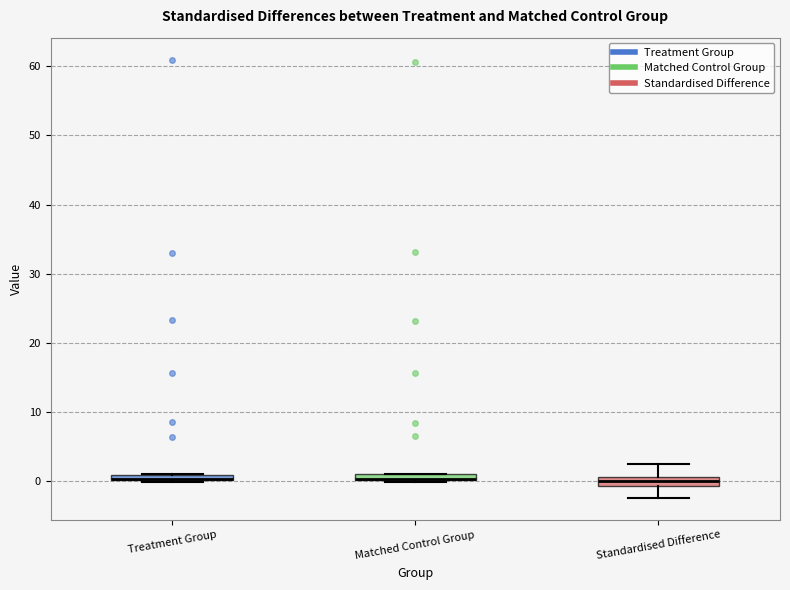

Where is the lower edge of the box for Matched Control Group on the y-axis? The values are not printed on the chart, so give them approximately, as read against the axis.

0